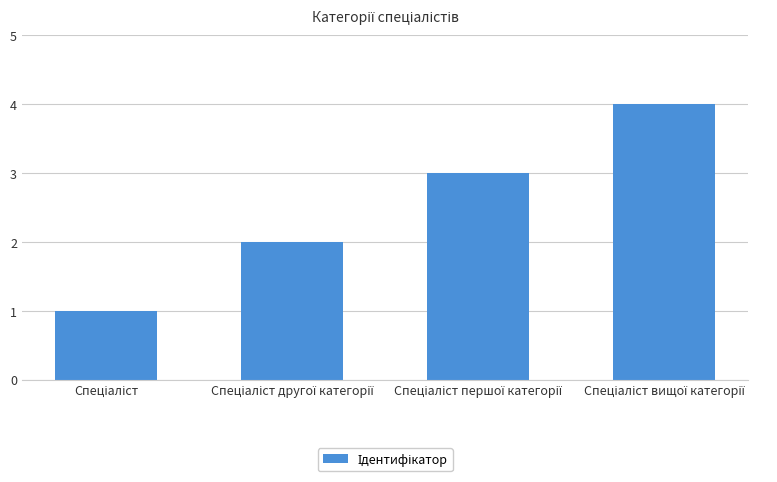

What is the difference between the maximum and minimum values?

3